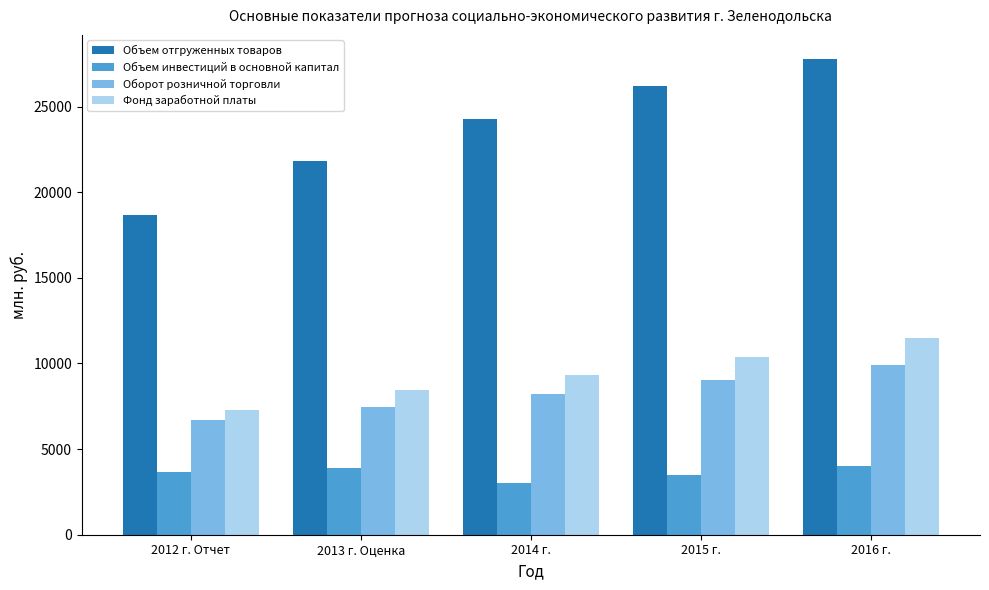

At 2016 г., list the series in order from smallest to largest.

Объем инвестиций в основной капитал, Оборот розничной торговли, Фонд заработной платы, Объем отгруженных товаров